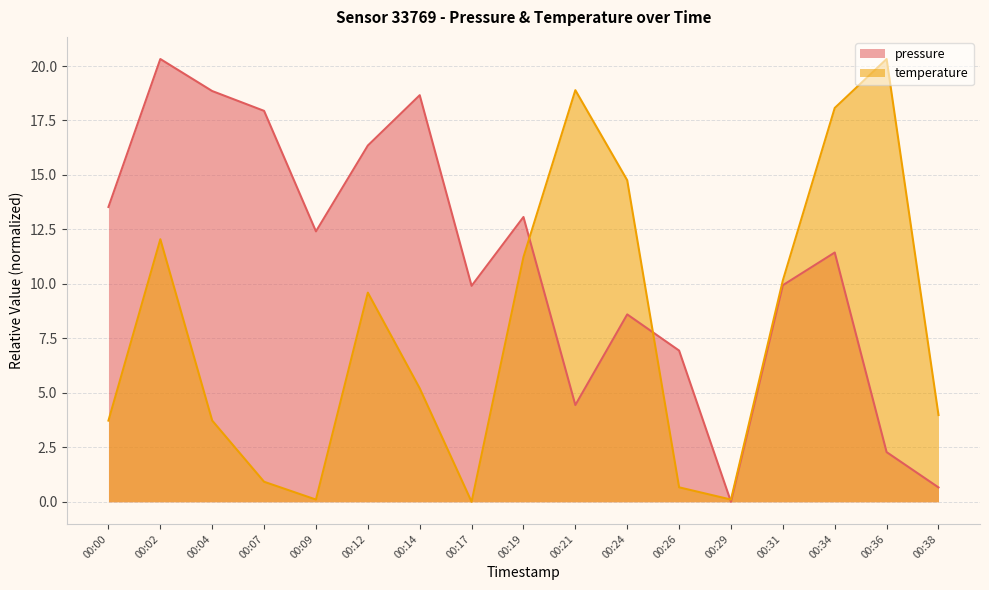

Between 00:17 and 00:36, which is larger?

00:17